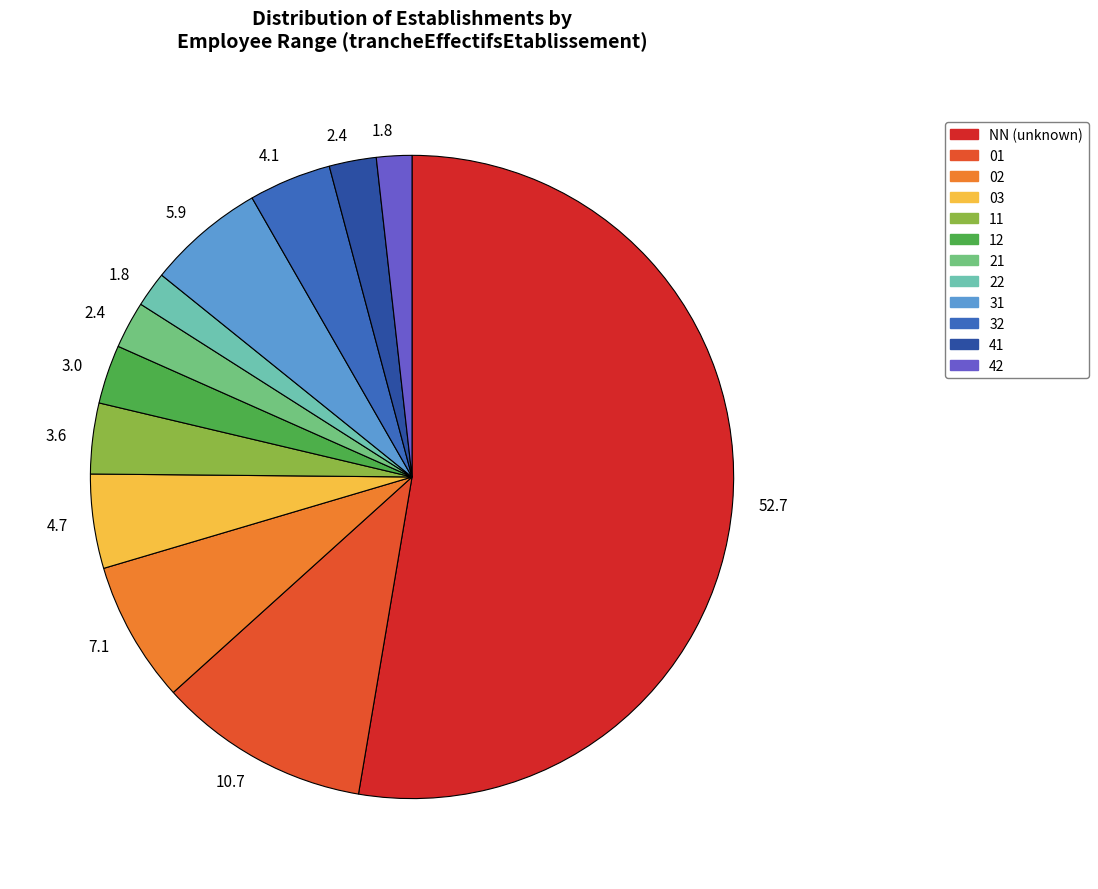

Is there any slice that represents more than half of the pie?

Yes